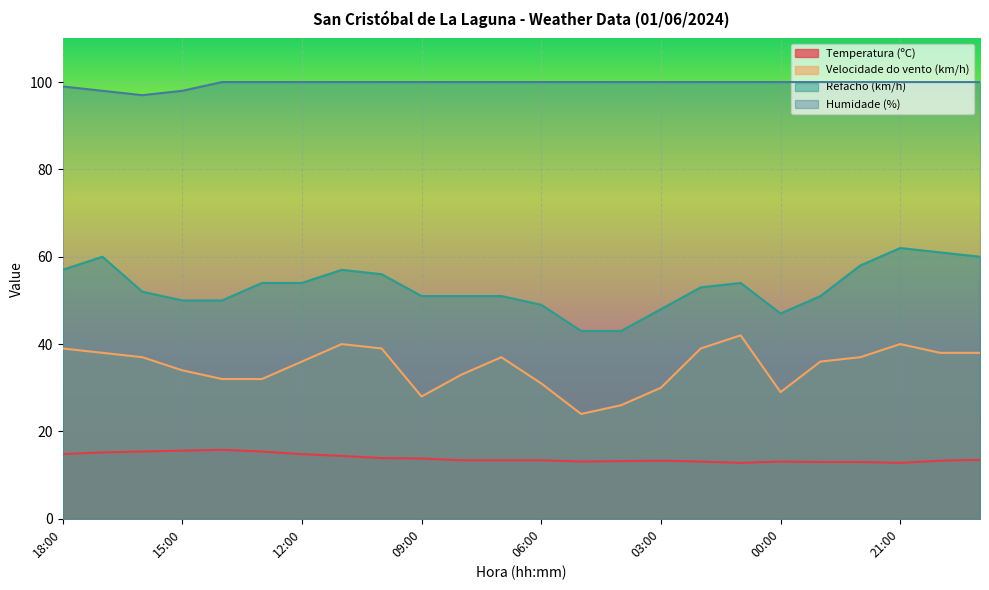

The Velocidade do vento (km/h) series shows 8.8 at 17:00. True or false?

False